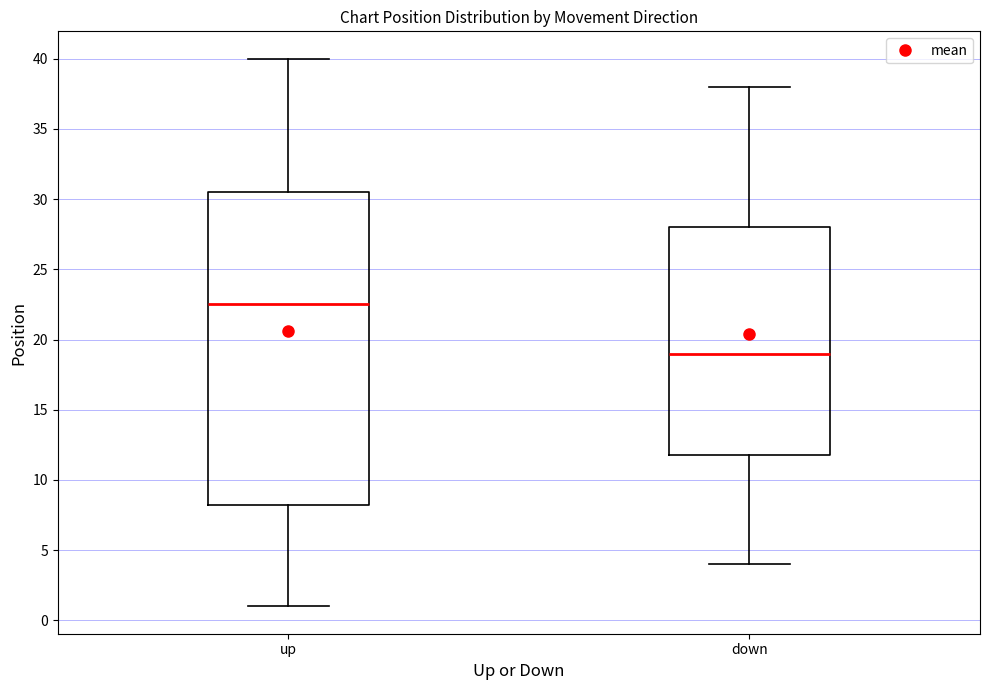

Where is the lower edge of the box for up on the y-axis? The values are not printed on the chart, so give them approximately, as read against the axis.

8.5